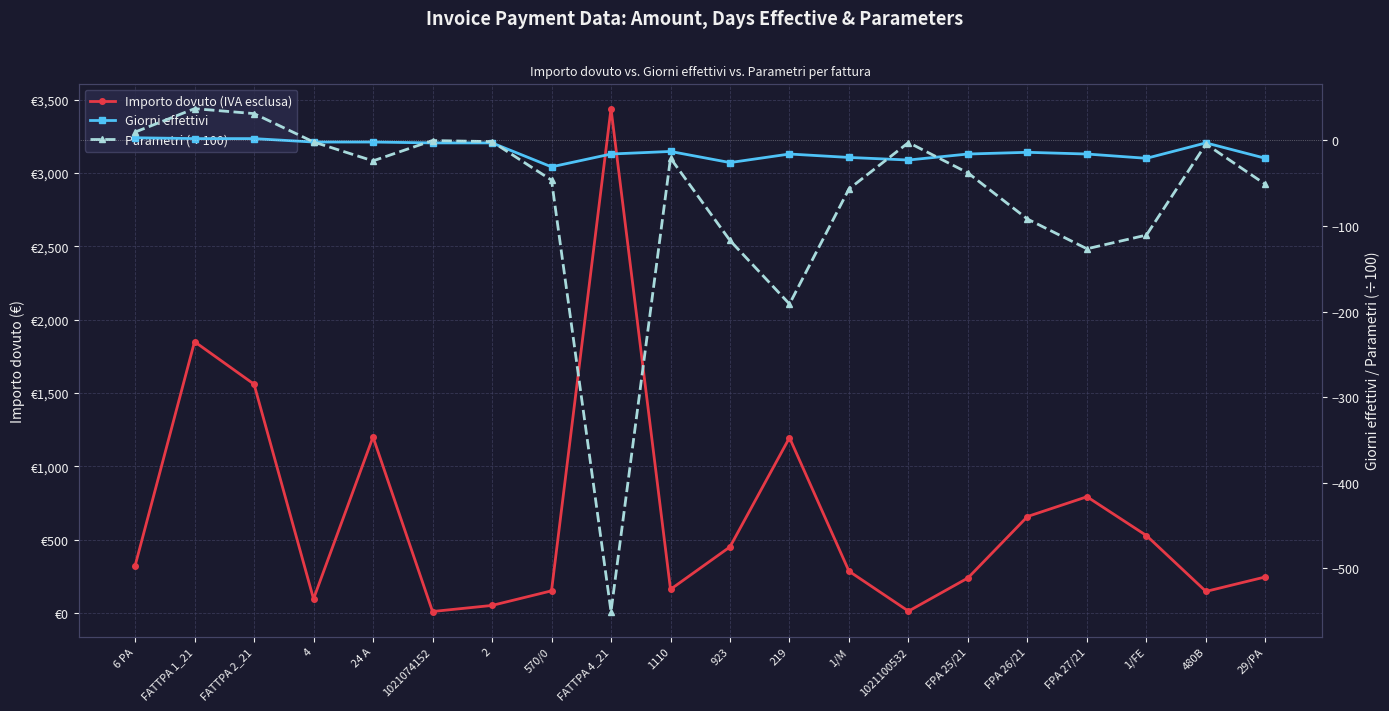

What is the minimum value for Parametri (÷100)?

-550.4